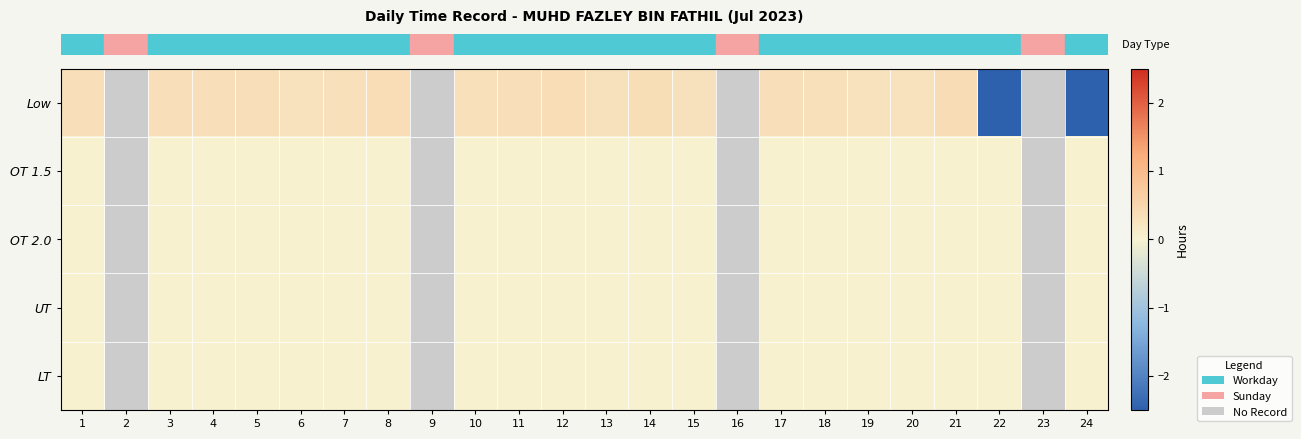

Count the number of categories in the chart.

24